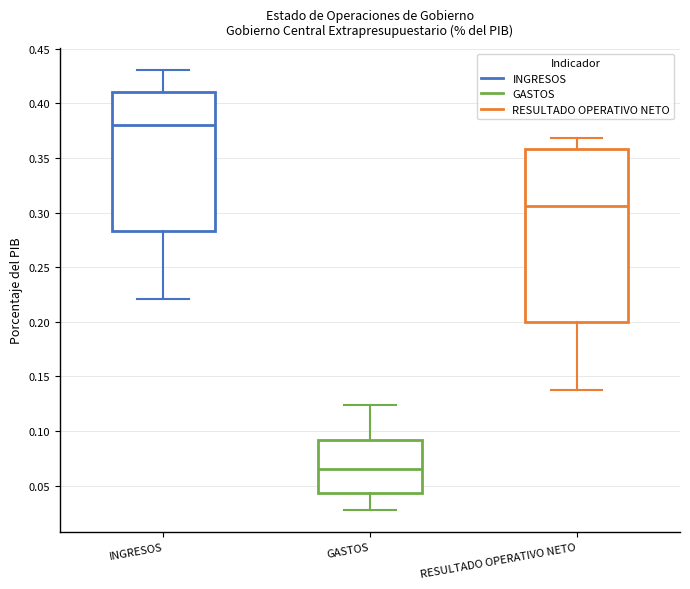

Where is the lower edge of the box for GASTOS on the y-axis? The values are not printed on the chart, so give them approximately, as read against the axis.

0.045